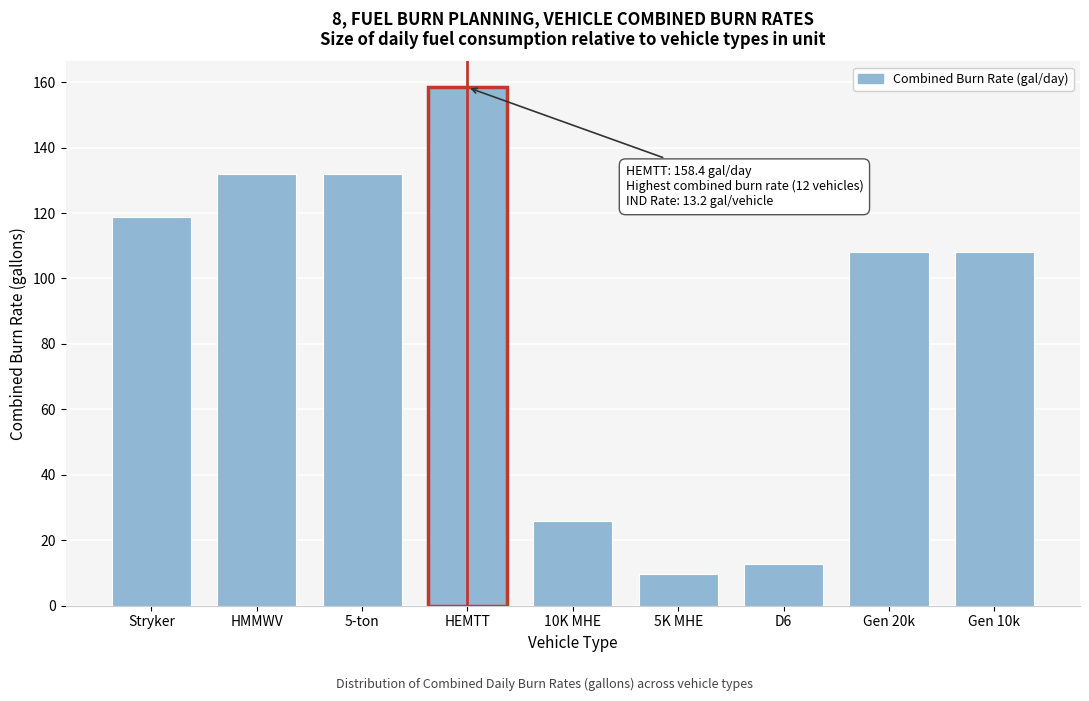

Reading left to right, what are all the values shown in this chart?

118.8	132.0	132.0	158.4	26.0	9.6	12.8	108.0	108.0